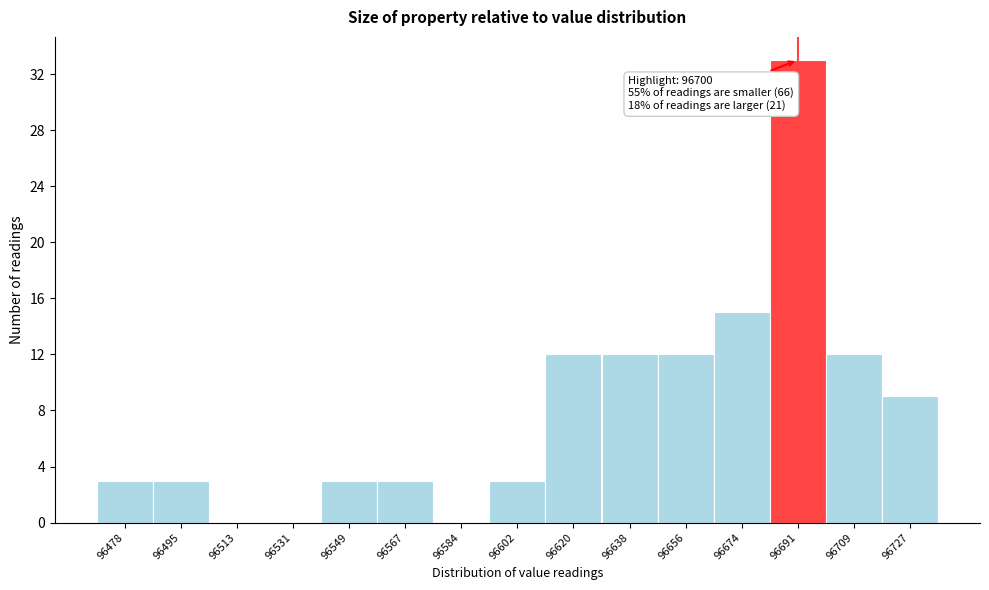

Reading right to left, what are all the values shown in this chart?

96727=9	96709=12	96691=33	96674=15	96656=12	96638=12	96620=12	96602=3	96584=0	96567=3	96549=3	96531=0	96513=0	96495=3	96478=3